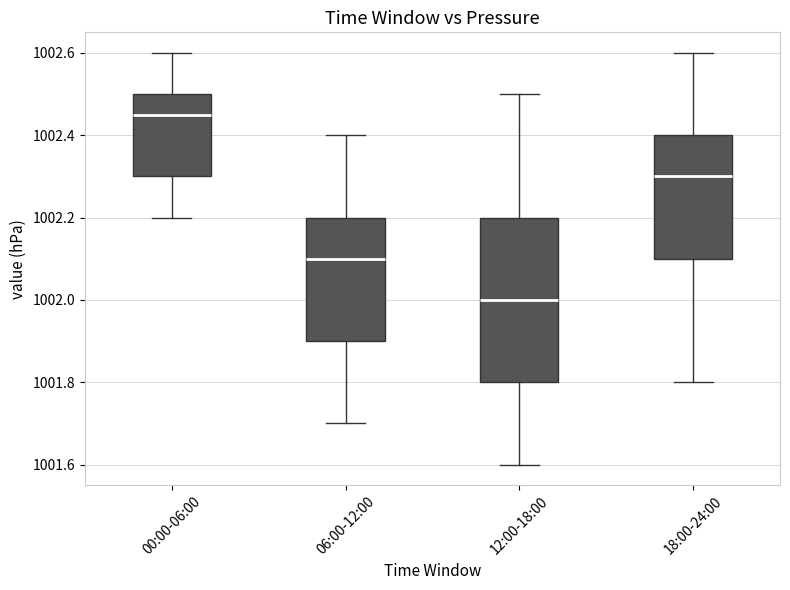

Which box is the tallest, from its lower edge to its upper edge?

12:00-18:00